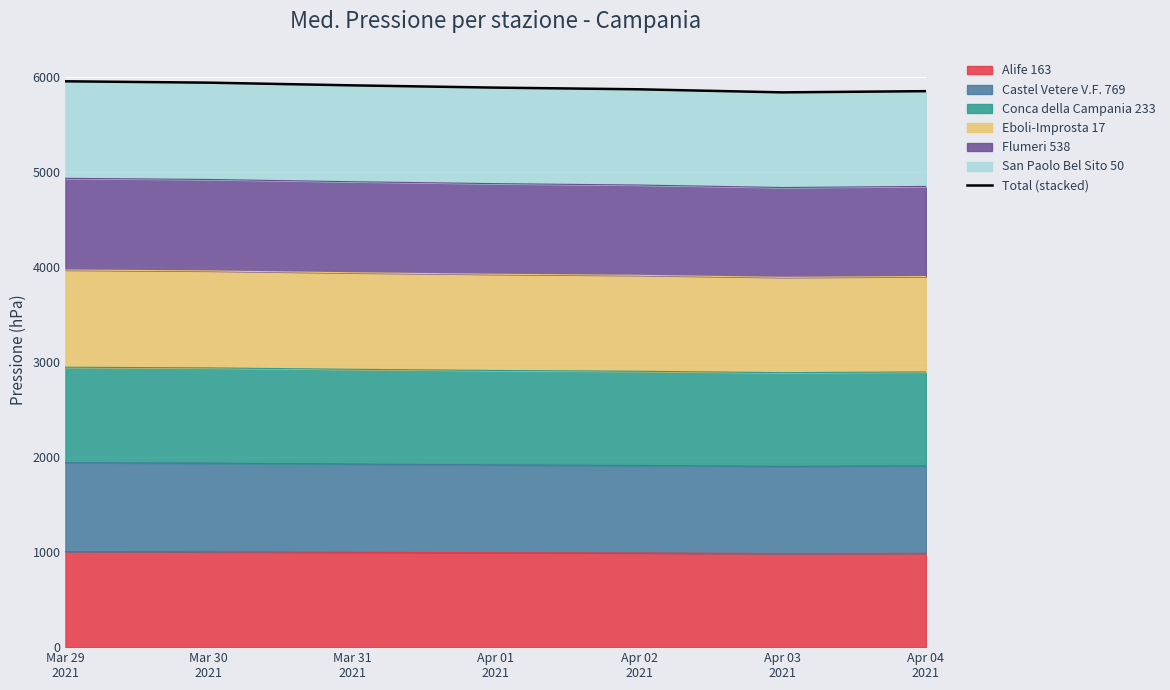

Which has a higher value, Mar 30
2021 or Apr 03
2021?

Mar 30
2021